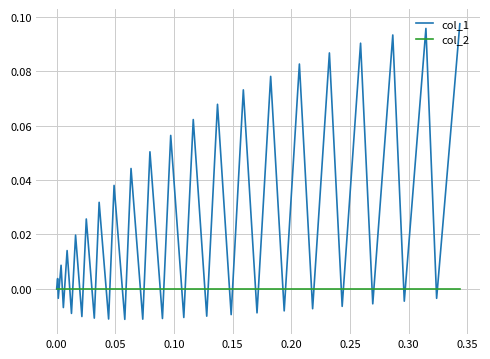

Is this an area chart (filled region under the line)?

No